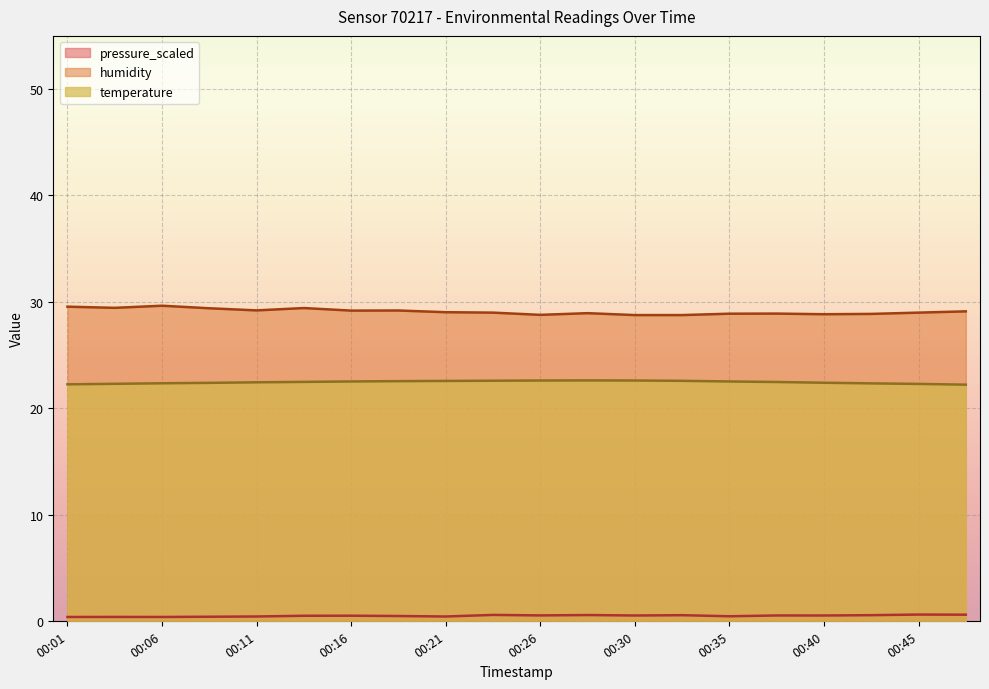

True or false: humidity and temperature cross at least once.

False